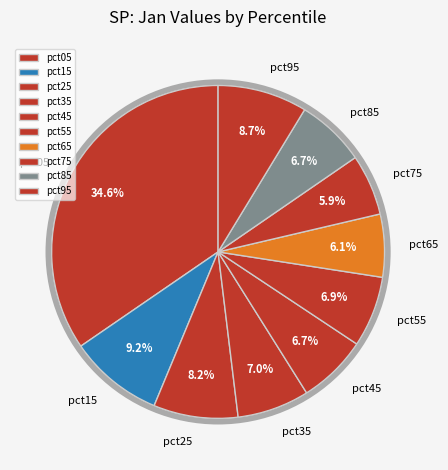

Between pct05 and pct15, which is larger?

pct05